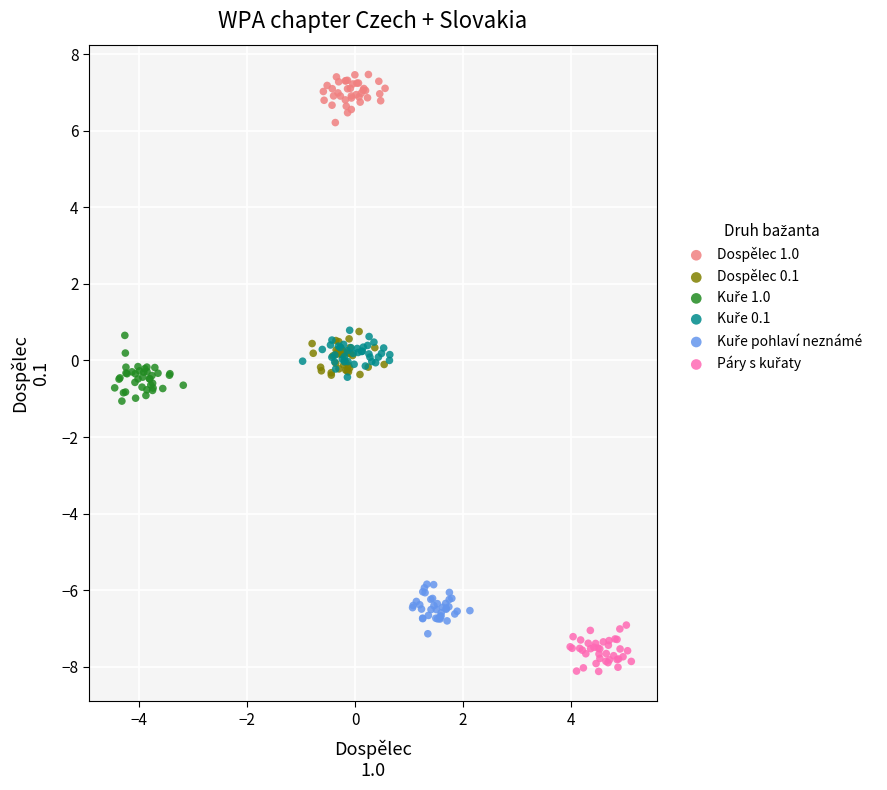

Which series contains the highest Y value?

Dospělec 1.0